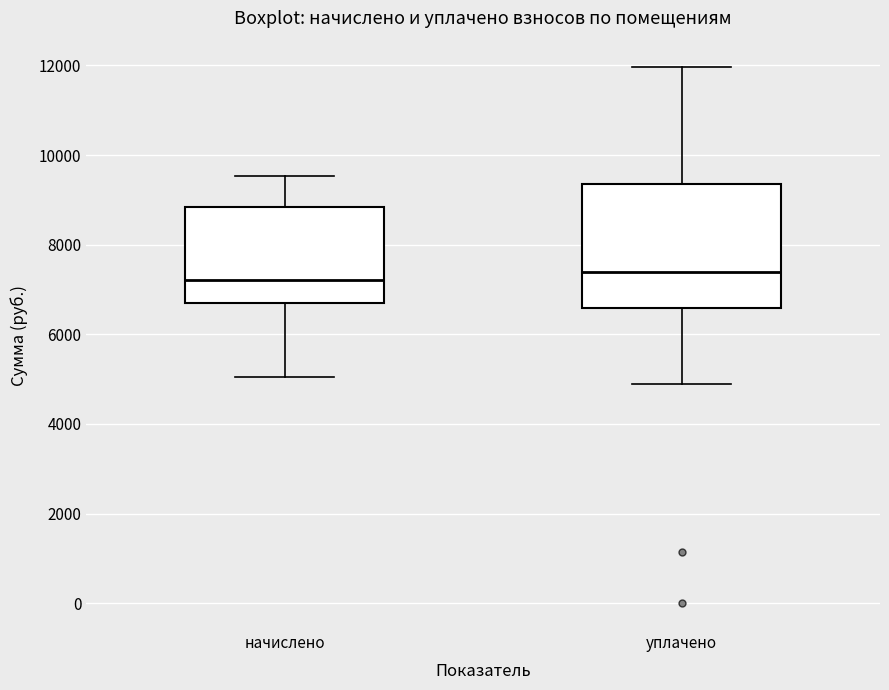

Reading left to right, transcribe this box plot: for each box, give where its median line is, the range the box spans, and where its two whiskers end, as read against the y-axis. The values are not printed on the chart, so give them approximately, as read against the axis.

начислено: median 7200, box 6600 to 8800, whiskers 5000 to 9600
уплачено: median 7400, box 6600 to 9400, whiskers 4800 to 12000